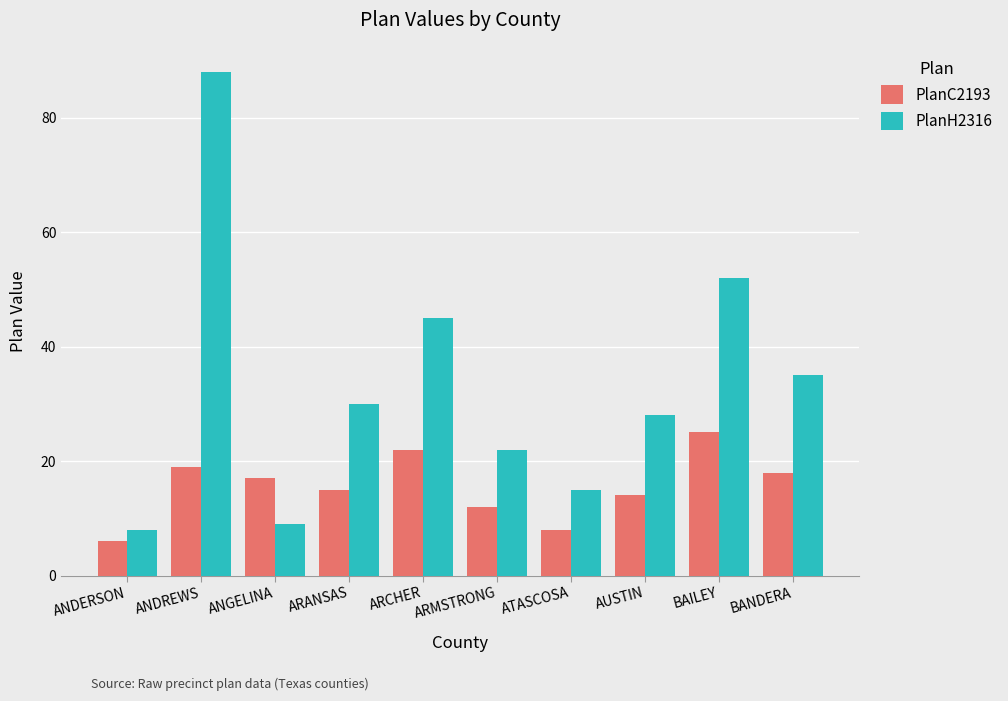

Reading right to left, extract all data points from this chart.

PlanC2193: BANDERA=18	BAILEY=25	AUSTIN=14	ATASCOSA=8	ARMSTRONG=12	ARCHER=22	ARANSAS=15	ANGELINA=17	ANDREWS=19	ANDERSON=6
PlanH2316: BANDERA=35	BAILEY=52	AUSTIN=28	ATASCOSA=15	ARMSTRONG=22	ARCHER=45	ARANSAS=30	ANGELINA=9	ANDREWS=88	ANDERSON=8